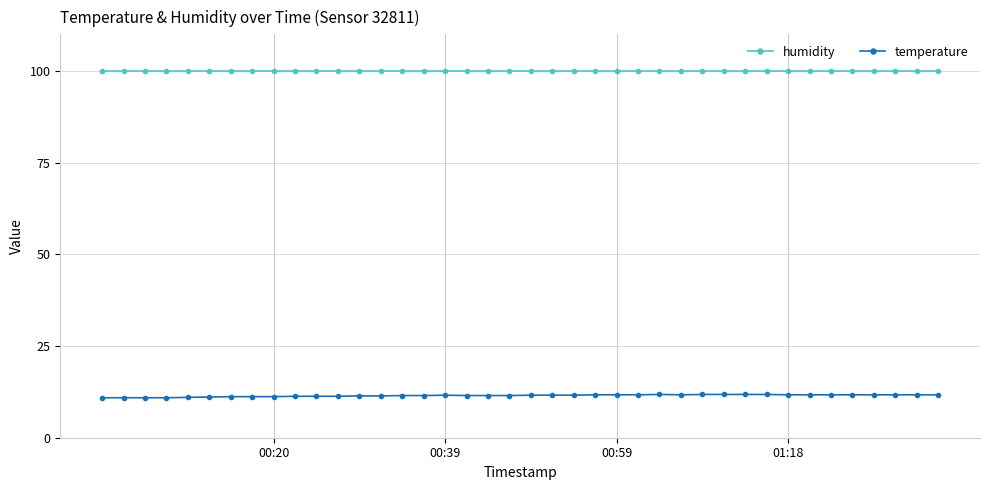

What is the lowest value of the temperature series?

10.9